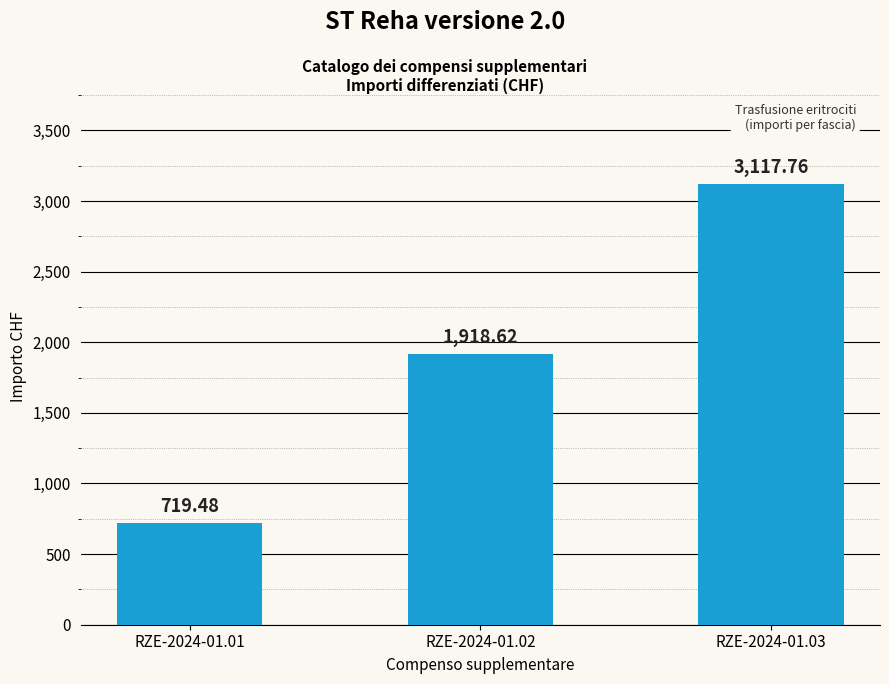

Is it true that the value at RZE-2024-01.02 is 1918.6?

True